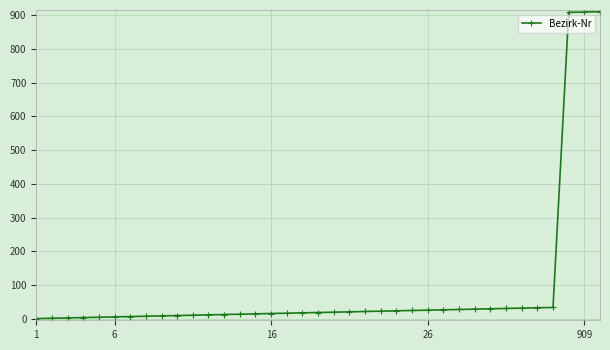

How many series are shown in this chart?

1